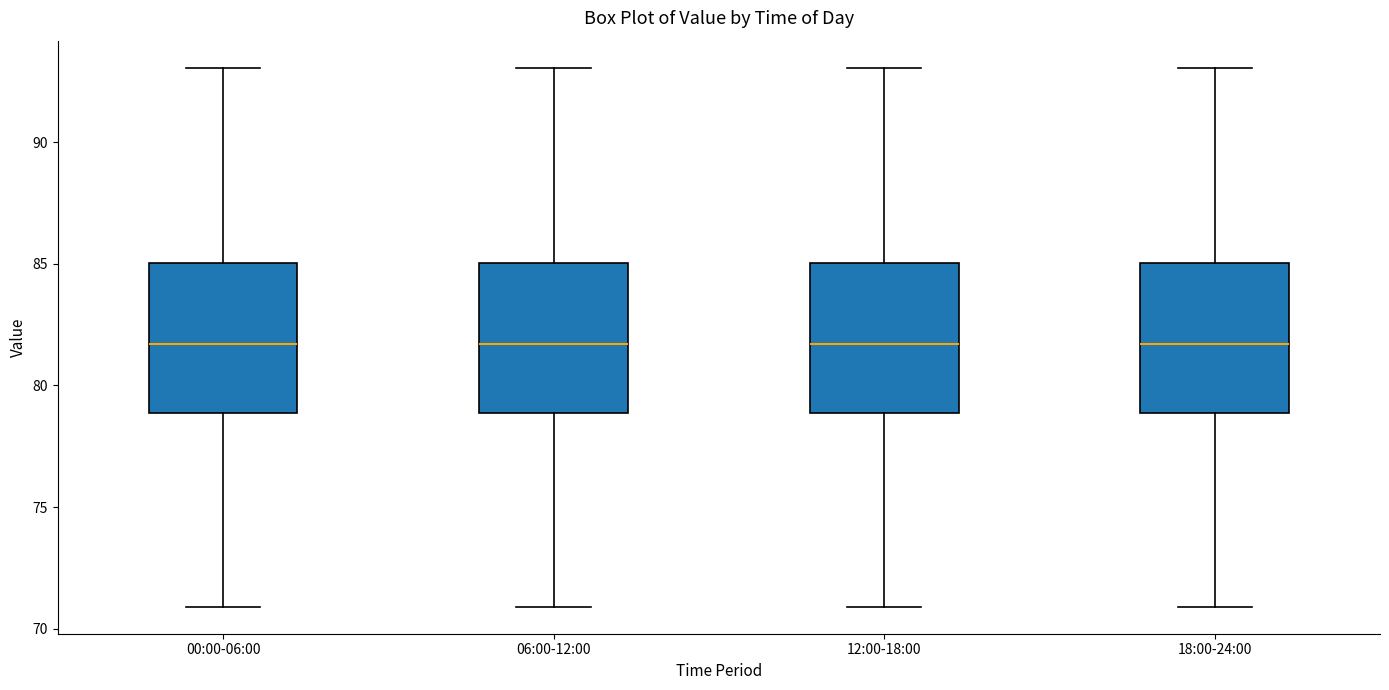

Reading left to right, transcribe this box plot: for each box, give where its median line is, the range the box spans, and where its two whiskers end, as read against the y-axis. The values are not printed on the chart, so give them approximately, as read against the axis.

00:00-06:00: median 81.5, box 79.0 to 85.0, whiskers 71.0 to 93.0
06:00-12:00: median 81.5, box 79.0 to 85.0, whiskers 71.0 to 93.0
12:00-18:00: median 81.5, box 79.0 to 85.0, whiskers 71.0 to 93.0
18:00-24:00: median 81.5, box 79.0 to 85.0, whiskers 71.0 to 93.0